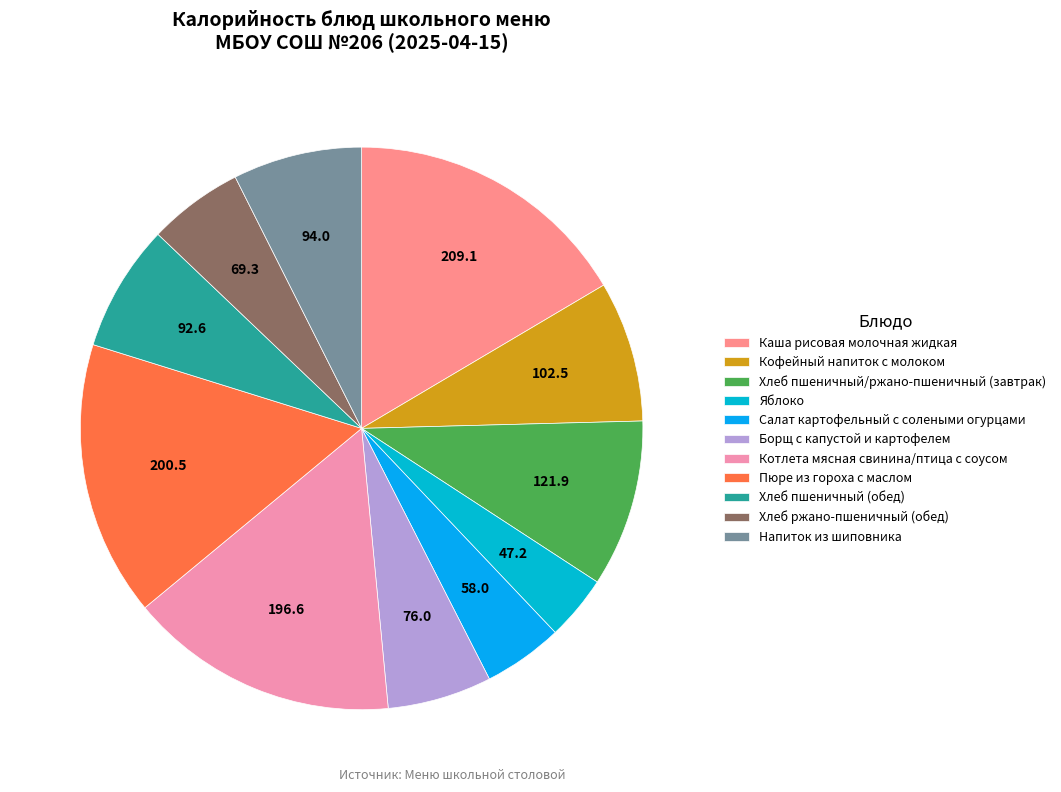

True or false: Каша рисовая молочная жидкая accounts for 29% of the total.

False